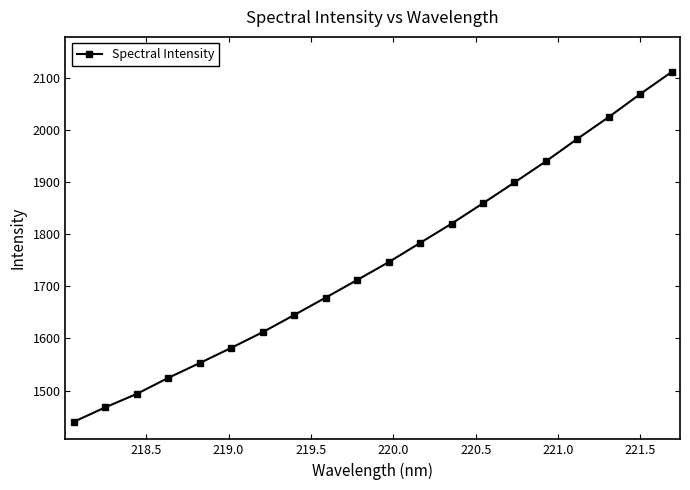

Does the chart have visible grid lines?

No